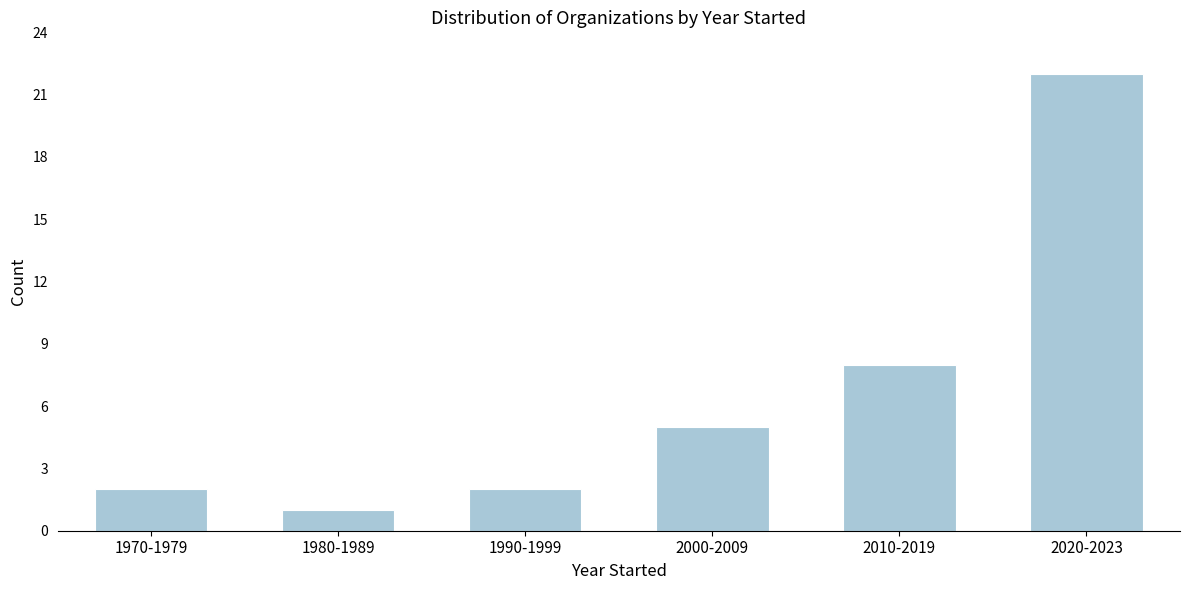

Reading right to left, list all the values displayed in this chart.

22	8	5	2	1	2